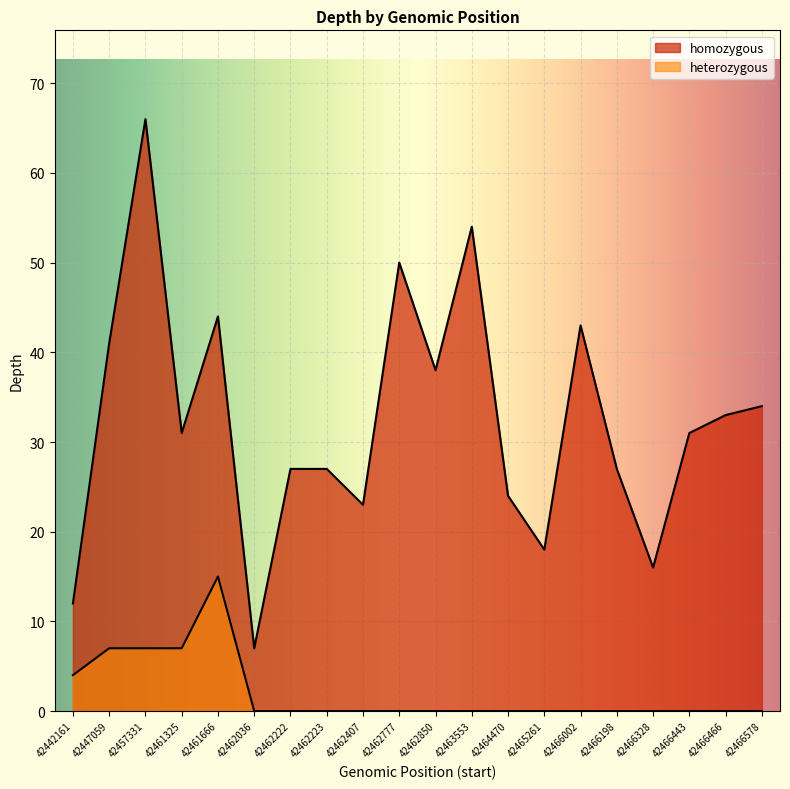

What is the value of the heterozygous point at the 1st from the left?

4